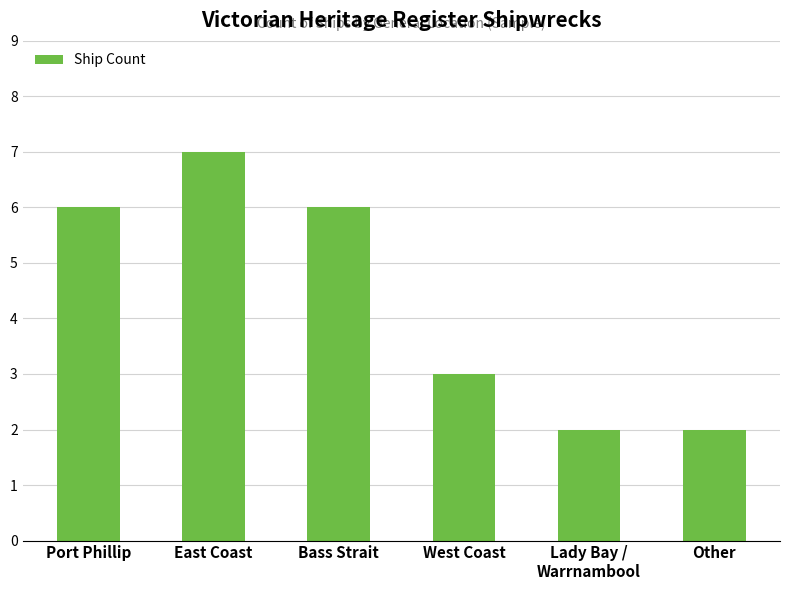

How many categories are shown in the chart?

6